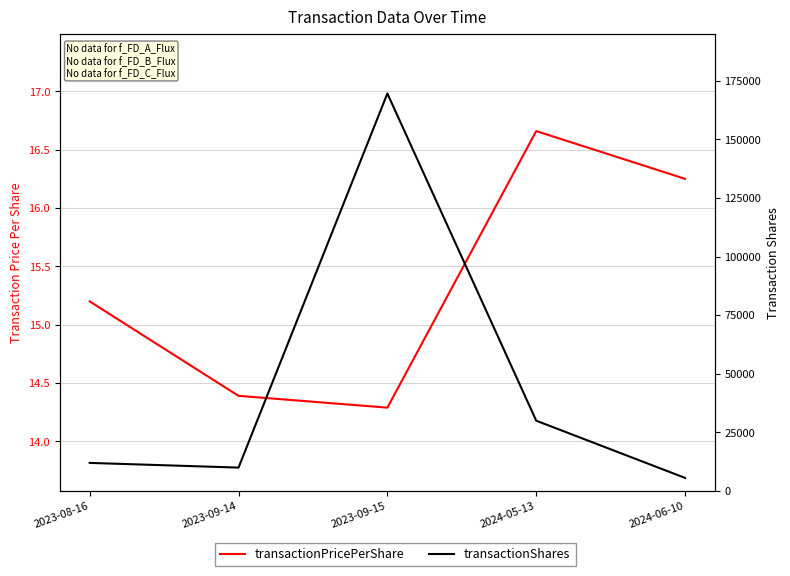

Reading left to right, transcribe all the data shown in this chart.

transactionPricePerShare: 2023-08-16=15.2	2023-09-14=14.4	2023-09-15=14.3	2024-05-13=16.7	2024-06-10=16.2
transactionShares: 2023-08-16=12000.0	2023-09-14=10000.0	2023-09-15=169510.0	2024-05-13=30000.0	2024-06-10=5603.0